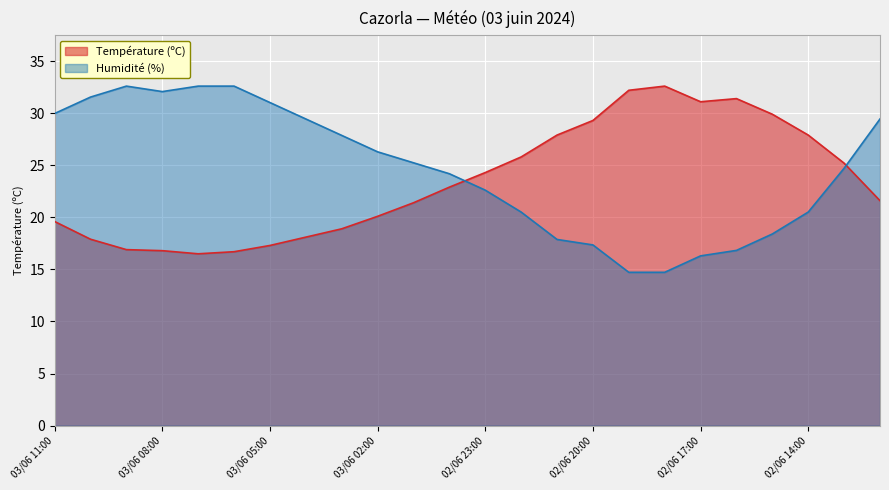

True or false: Humidité (%) and Température (ºC) intersect in this chart.

True